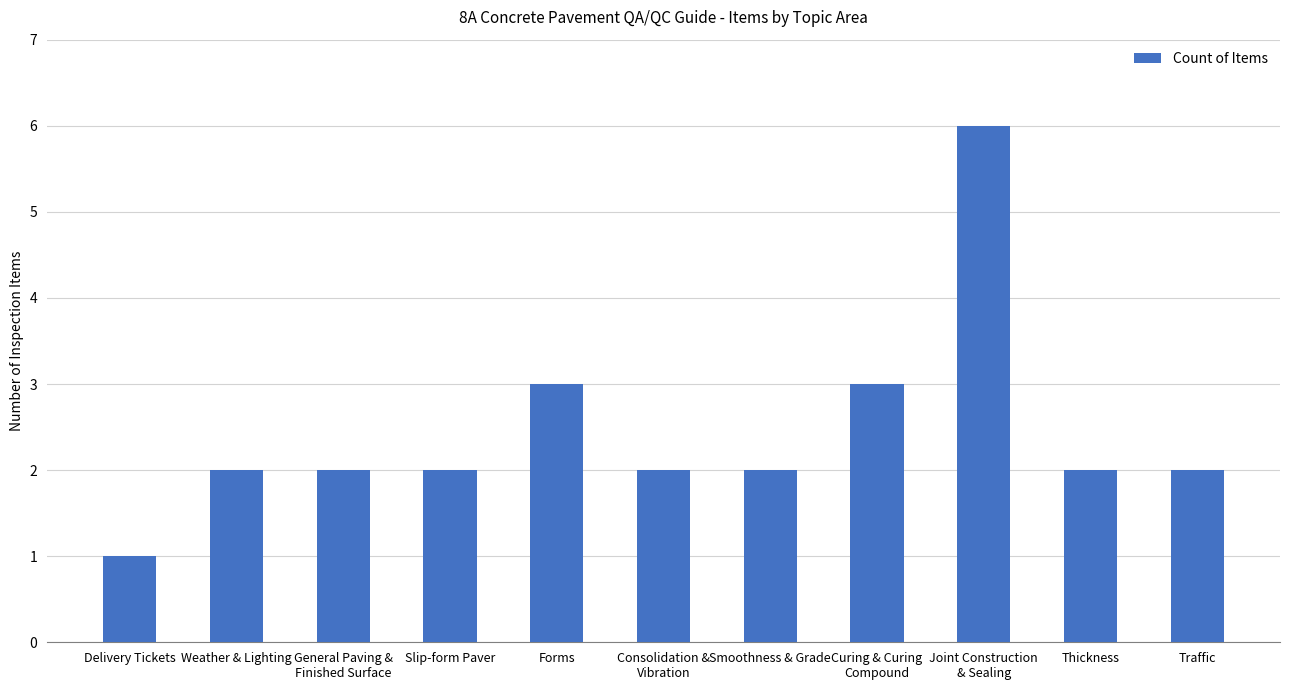

Count the number of categories in the chart.

11